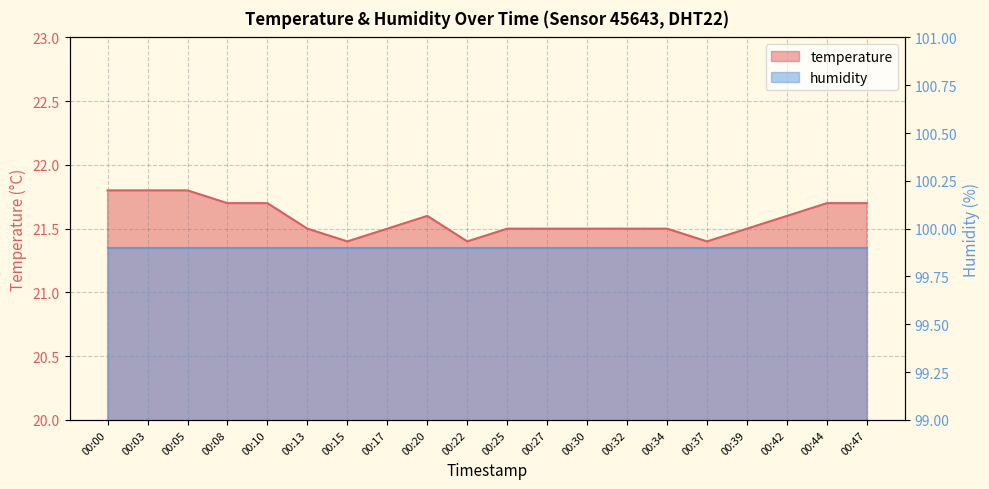

What is the sum of the values at 00:37 and 00:00?

43.2